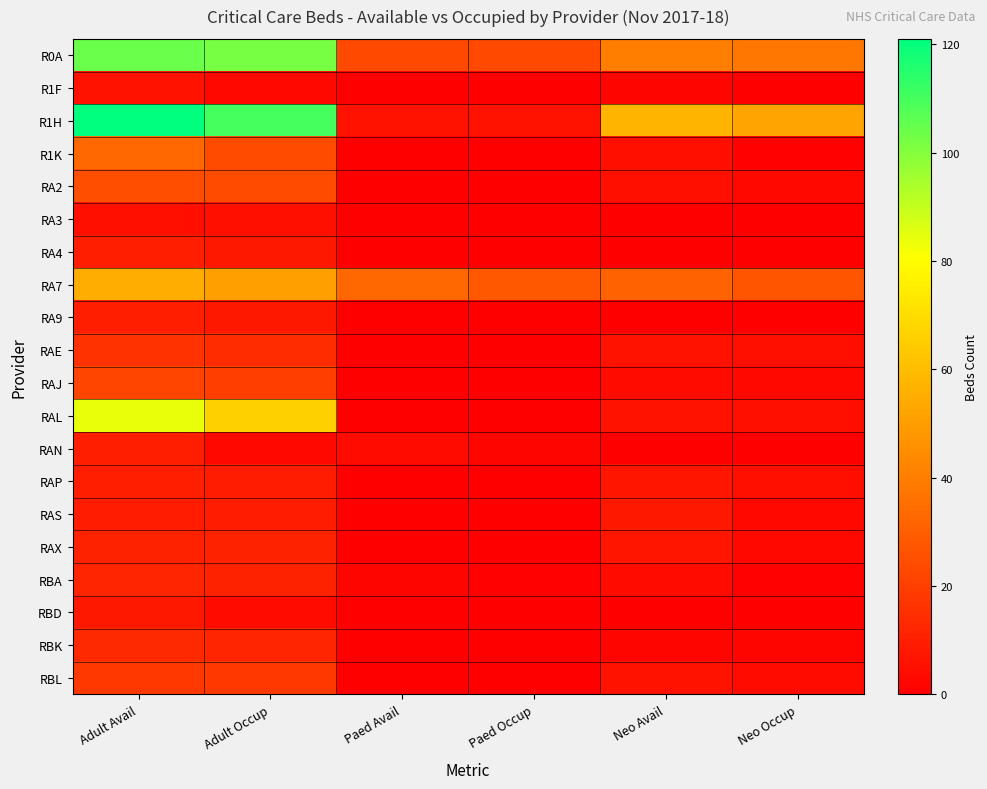

What is the spread (max minus min) of values at Paed Occup?

28